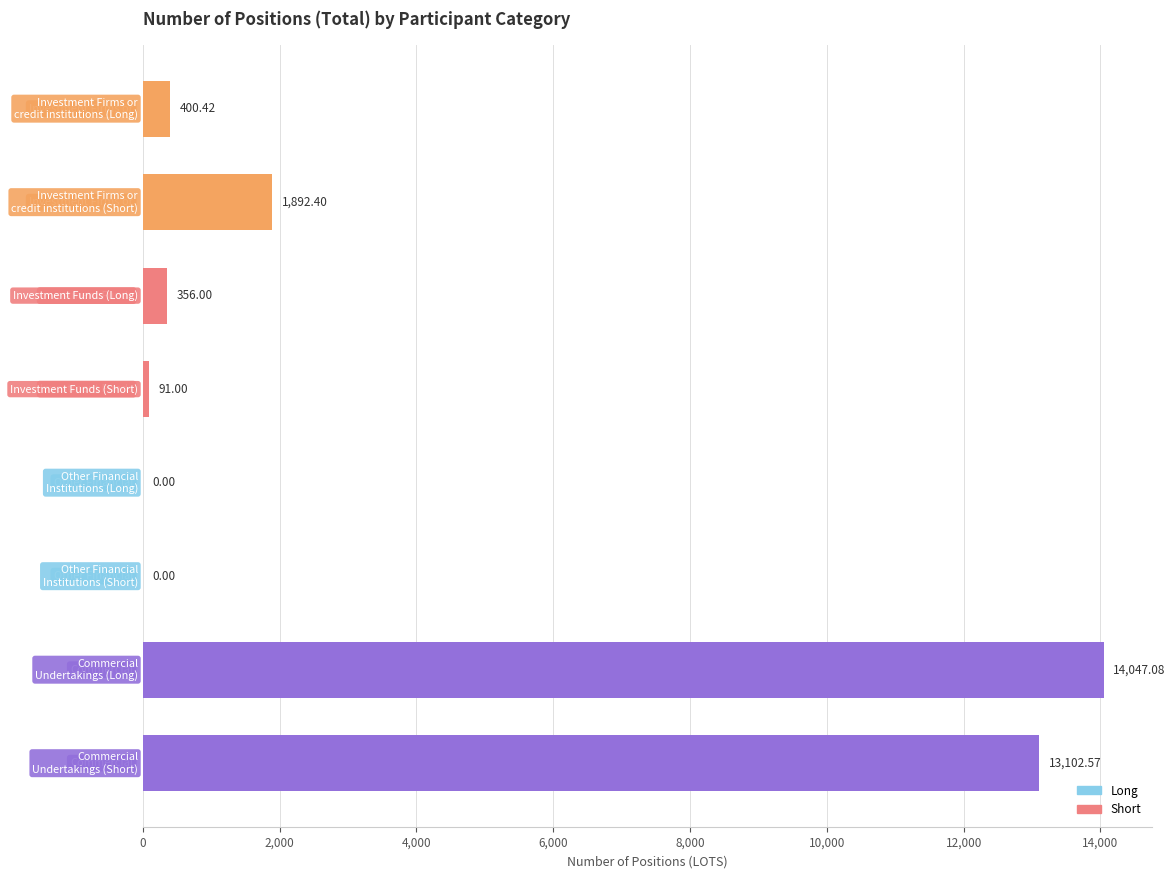

What is the sum of all values?

29889.5